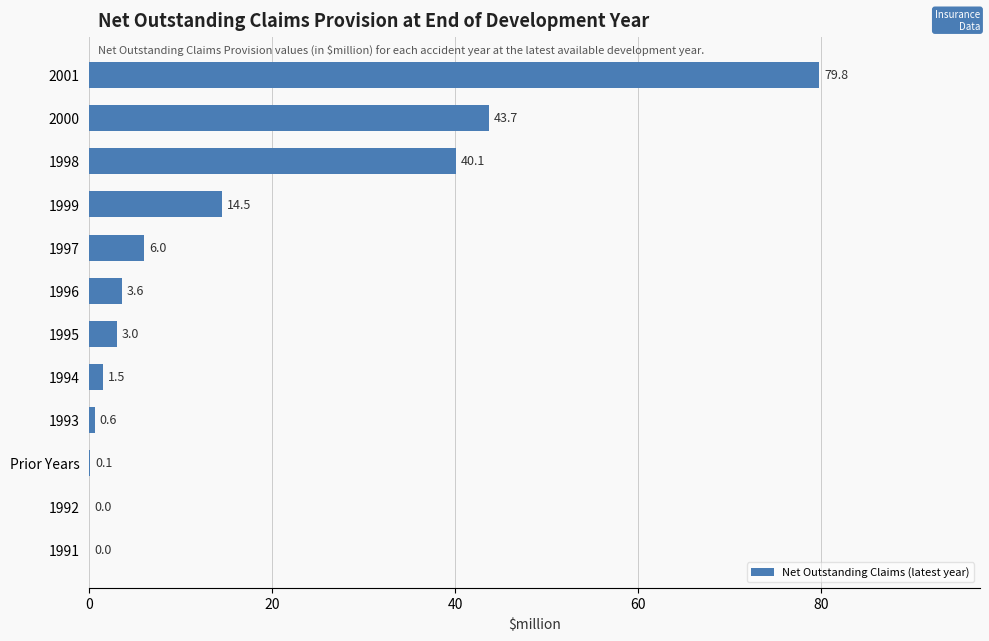

Reading top to bottom, transcribe all the data shown in this chart.

2001=79.8	2000=43.7	1998=40.1	1999=14.5	1997=6.0	1996=3.6	1995=3.0	1994=1.5	1993=0.6	Prior Years=0.1	1992=0.0	1991=0.0